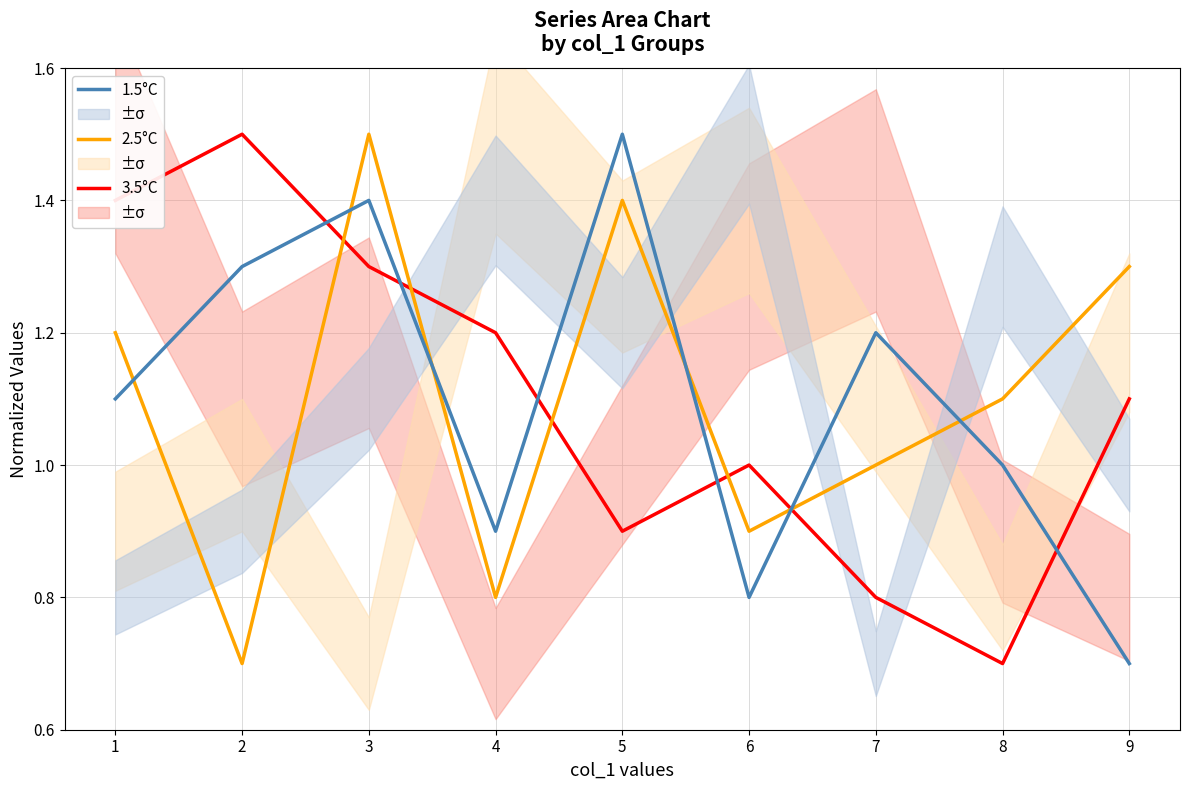

In 3.5°C, how many points are higher than both neighbors (excluding endpoints)?

2